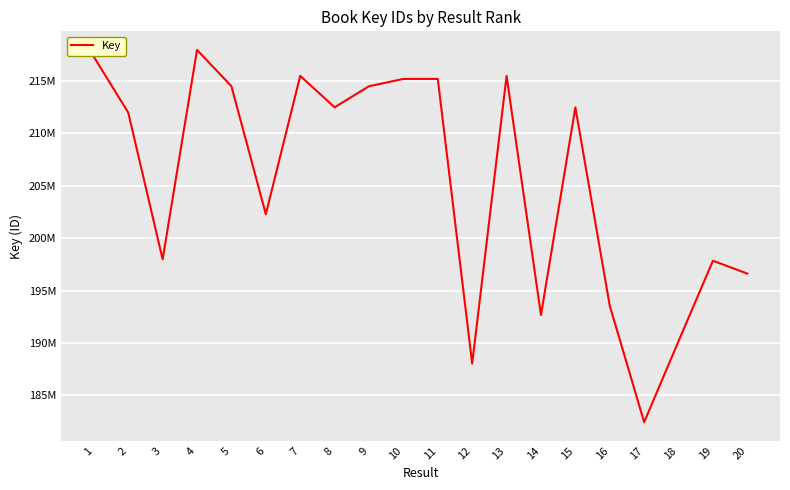

Where is the first local minimum?

3